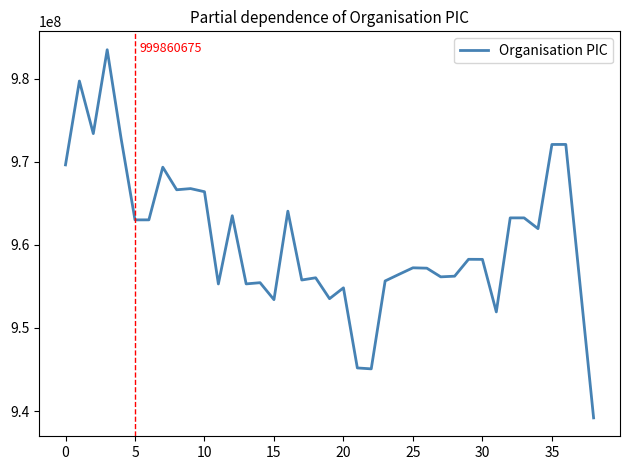

What is the minimum value shown in the chart?

939190046.2